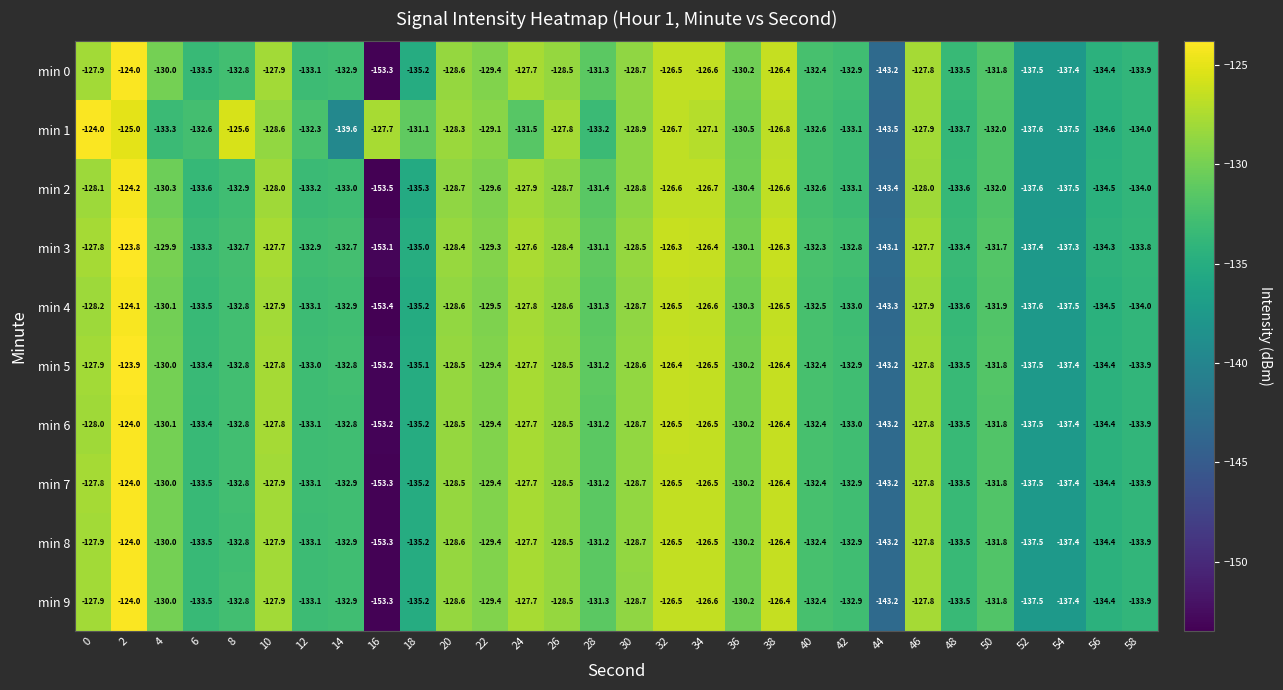

What is the highest value of the min 0 series?

-124.0